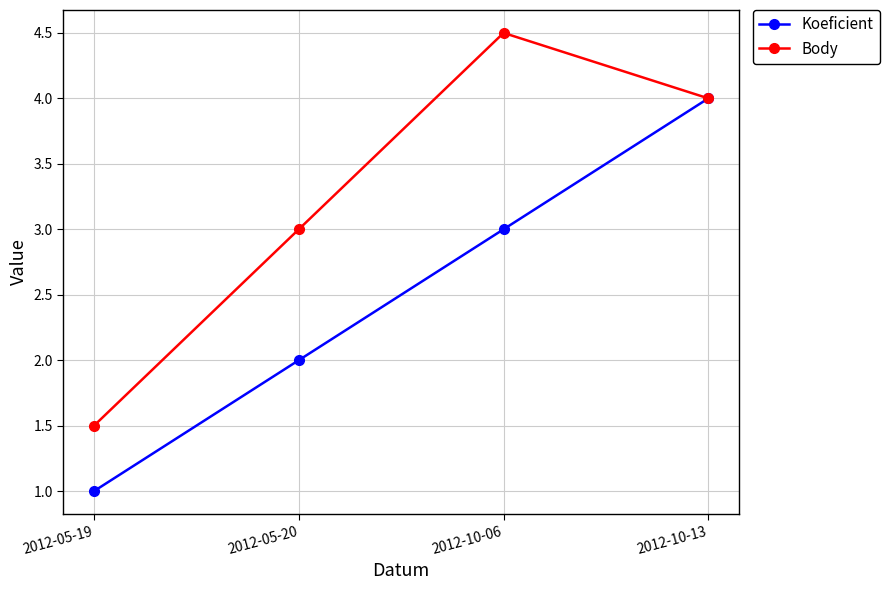

At which label does Body first exceed 4?

2012-10-06